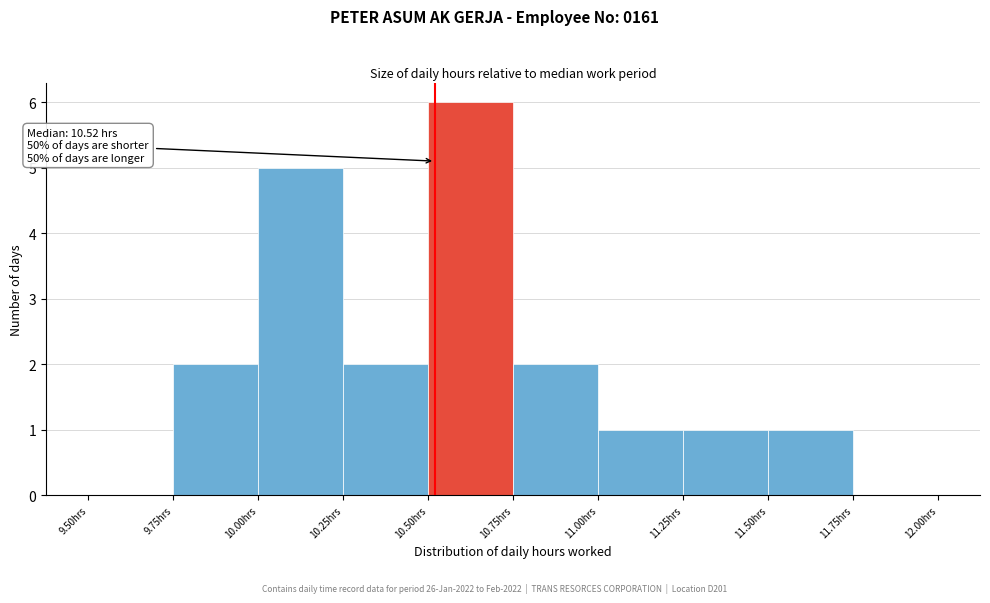

Which range on the x-axis has the tallest bar?

10.50 to 10.75